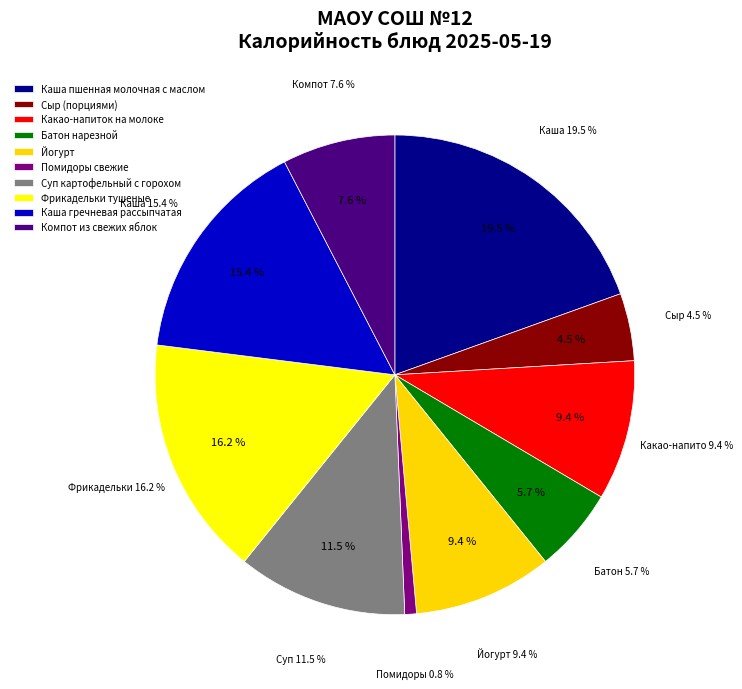

To the nearest percent, what portion does Фрикадельки тушеные represent?

16%